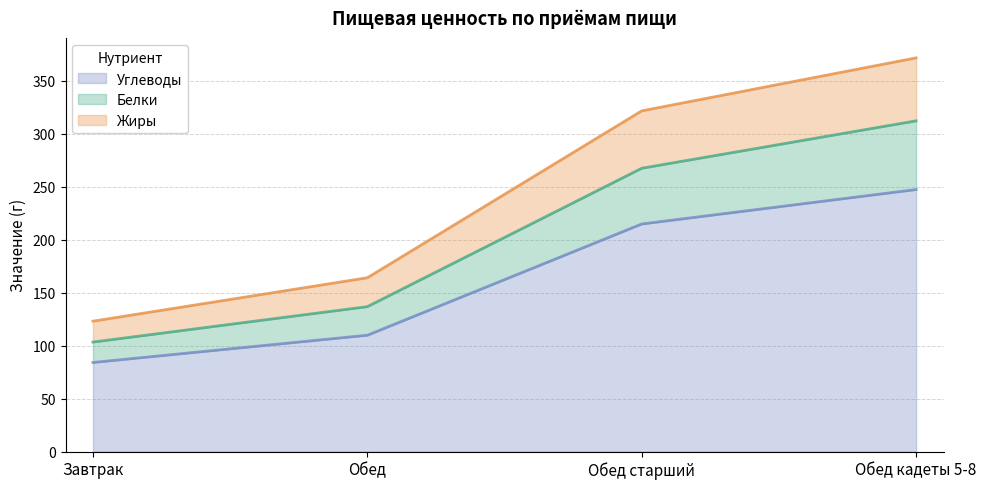

At how many categories does at least one series exceed 204?

2